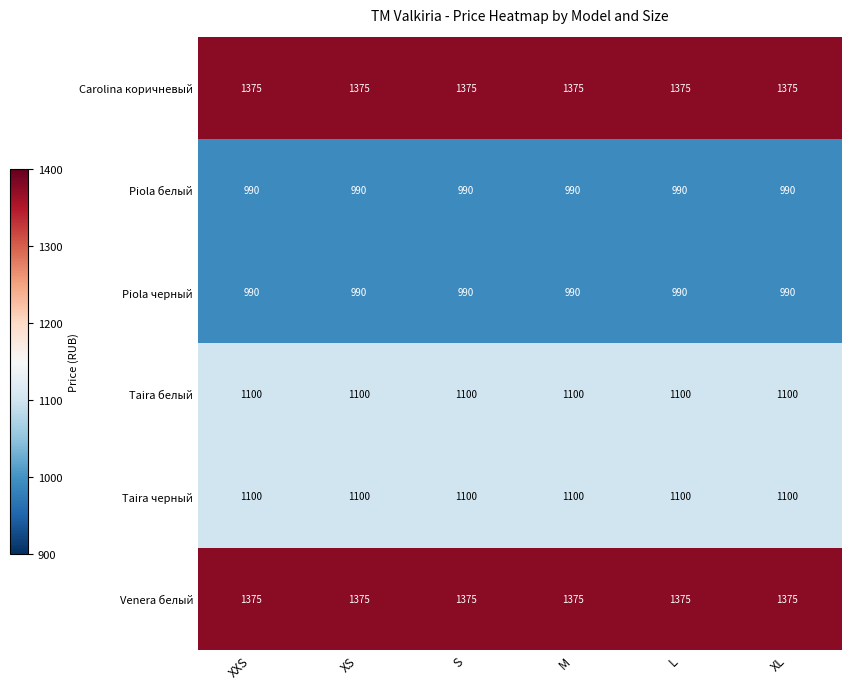

At how many categories does at least one series exceed 1056?

6